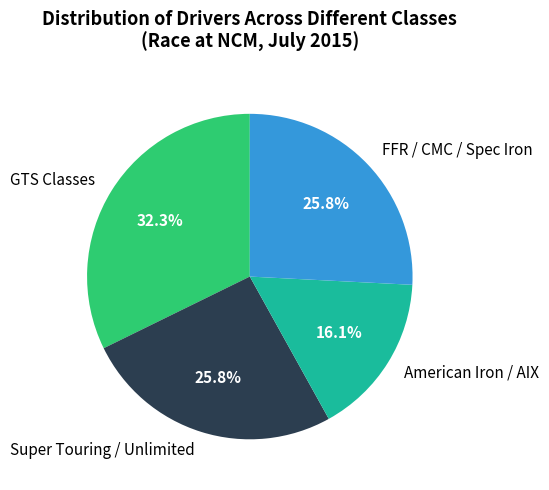

Approximately how many times larger is the value at FFR / CMC / Spec Iron compared to American Iron / AIX?

1.6